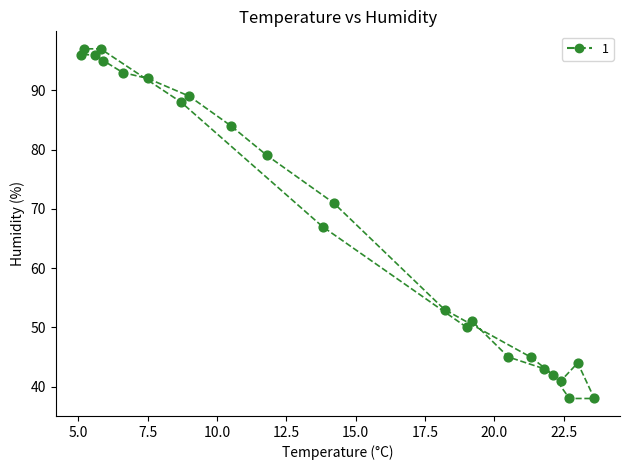

What is the range of Y values (max minus min)?

59